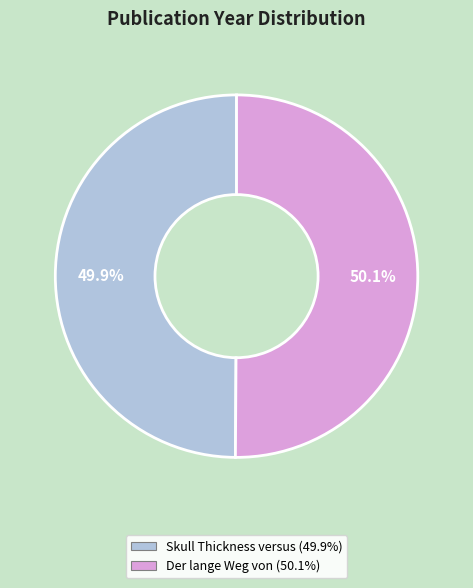

How many segments does this pie chart have?

2